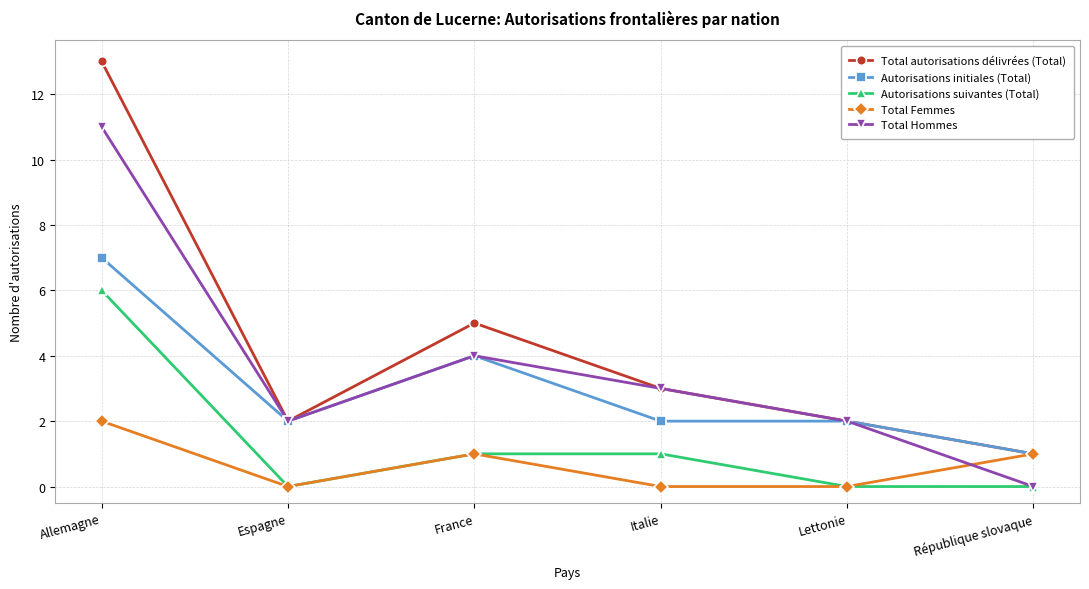

Reading left to right, list all the values displayed in this chart.

Total autorisations délivrées (Total): 13	2	5	3	2	1
Autorisations initiales (Total): 7	2	4	2	2	1
Autorisations suivantes (Total): 6	0	1	1	0	0
Total Femmes: 2	0	1	0	0	1
Total Hommes: 11	2	4	3	2	0